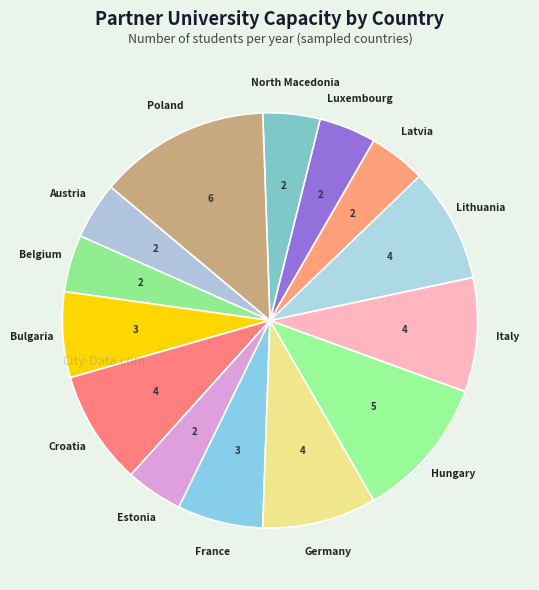

Does any single category account for the majority?

No